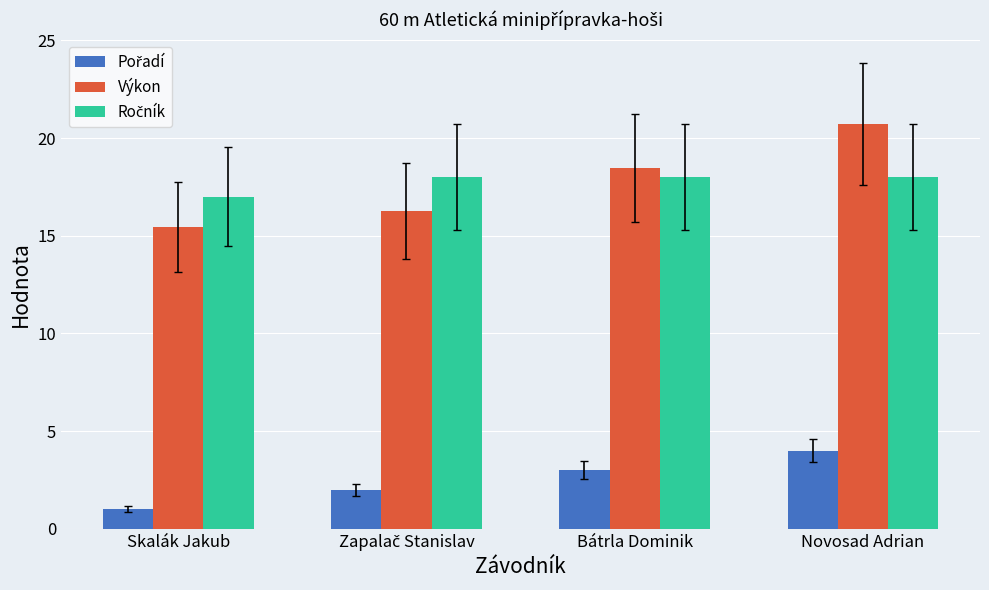

How many bars are there in each group?

3